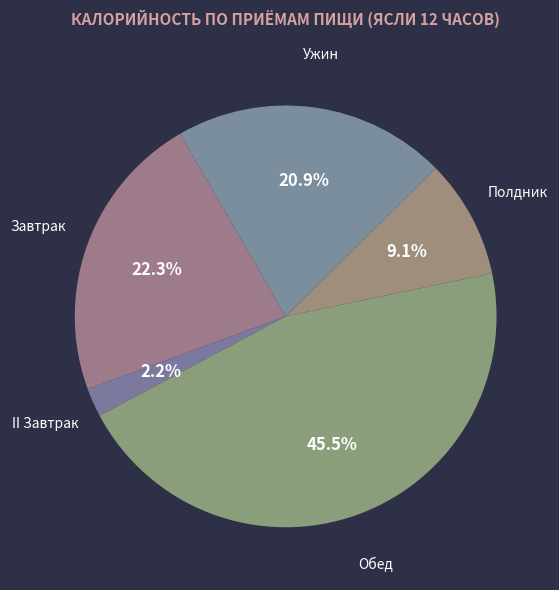

What percentage is the Завтрак slice, to the nearest percent?

22%